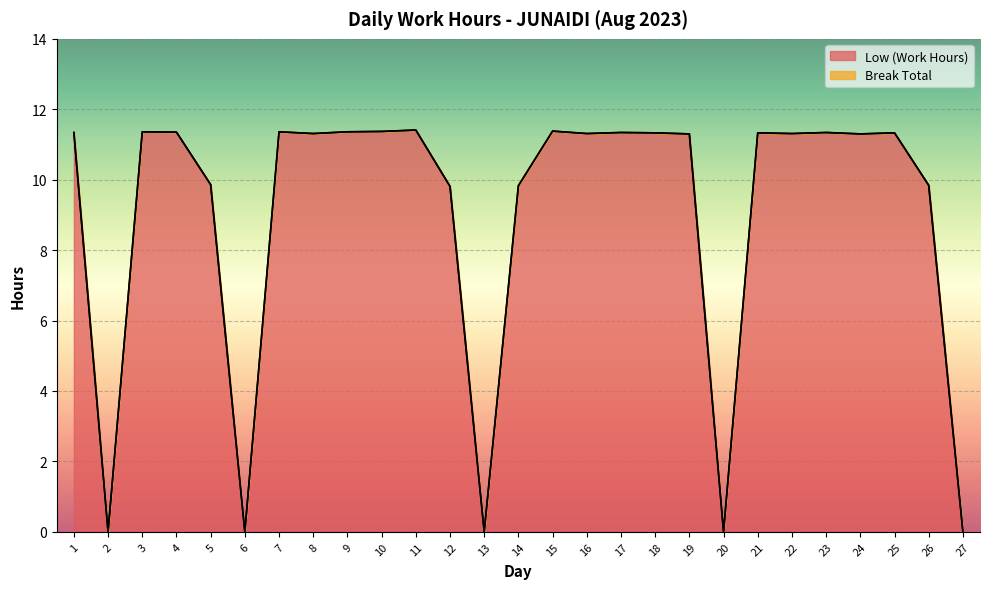

How many interior local peaks (higher than both neighbors) does the data have?

8